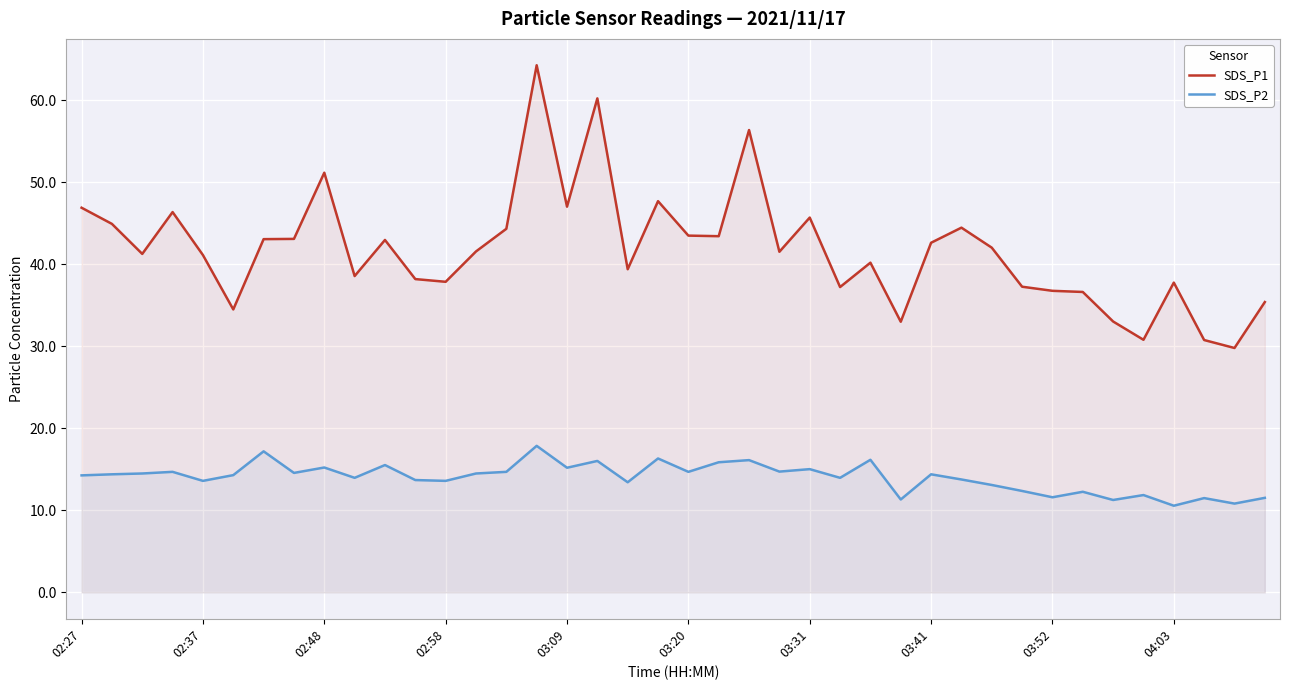

How many interior local valleys does the SDS_P1 series have?

12